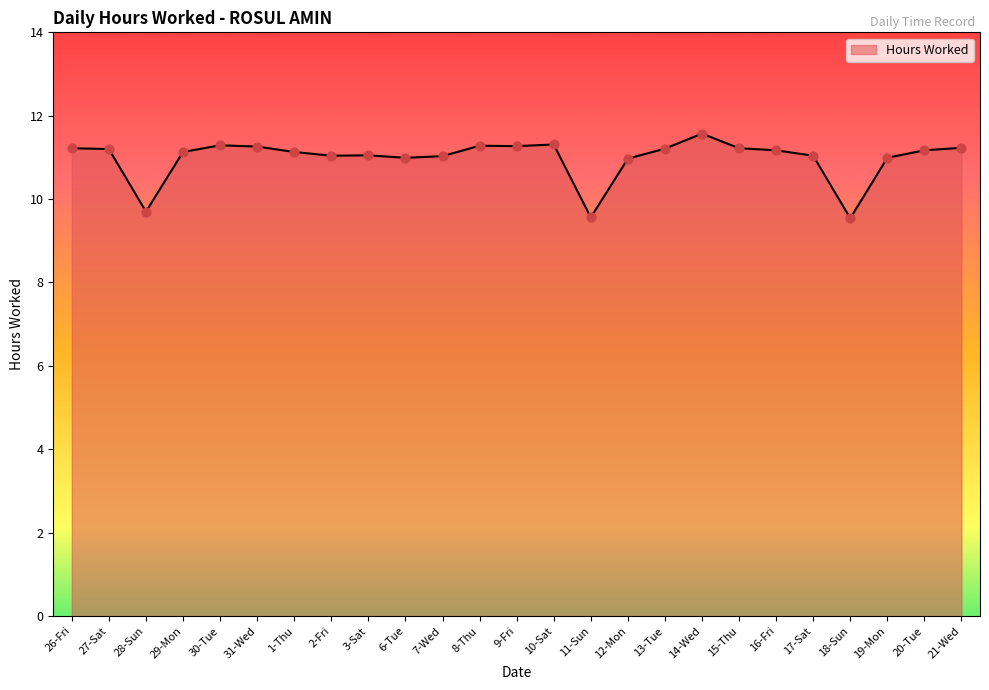

Which has a higher value, 17-Sat or 11-Sun?

17-Sat